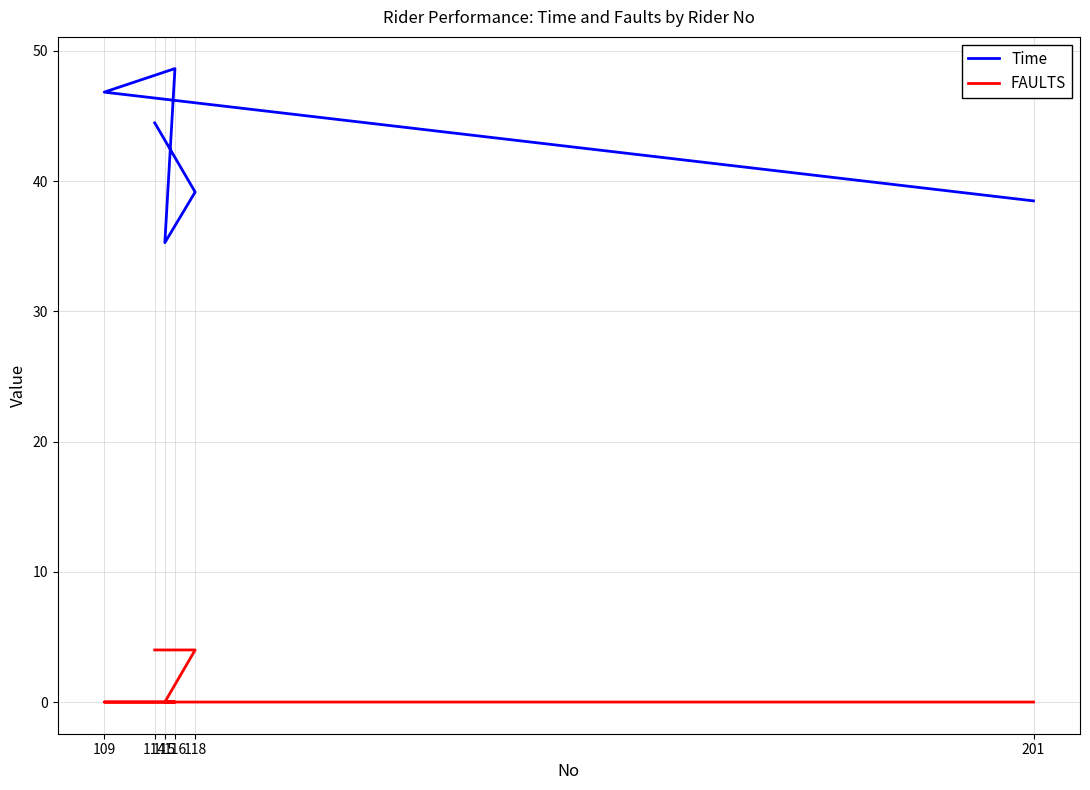

How many lines are shown in the chart?

2